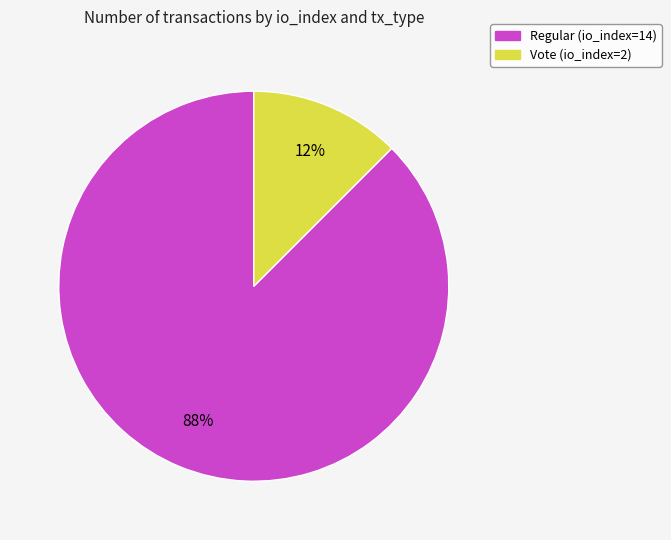

Between Vote (io_index=2) and Regular (io_index=14), which is larger?

Regular (io_index=14)